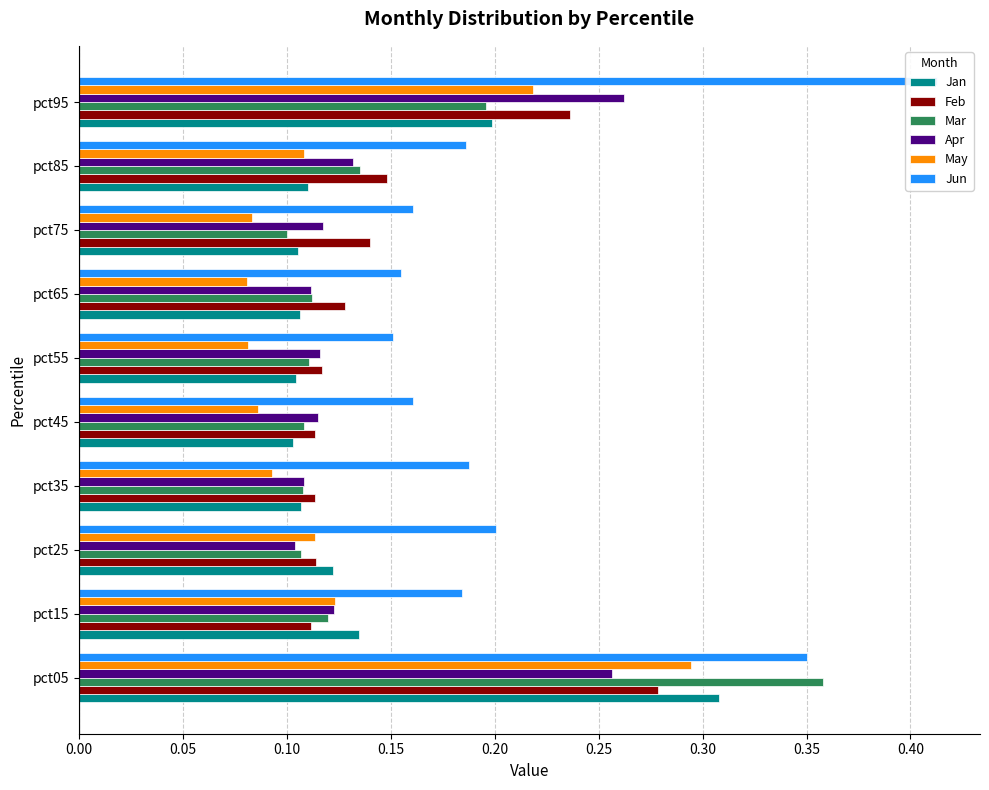

How many bars are there in each group?

6